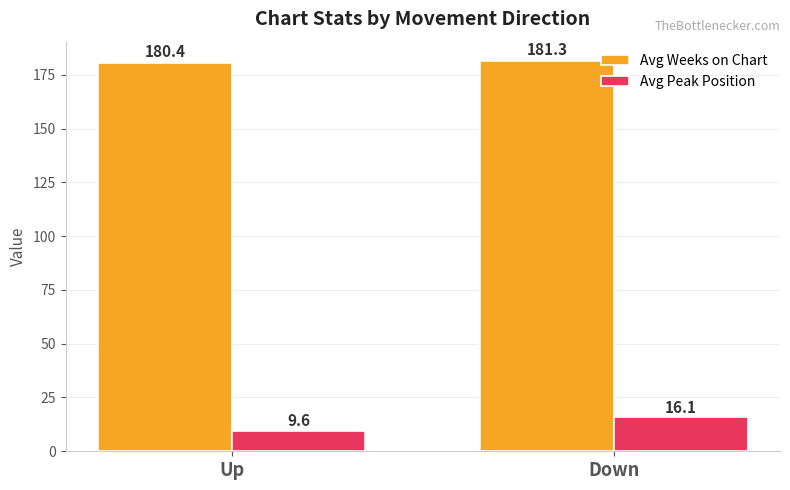

What is the average value of the Avg Weeks on Chart series?

180.9